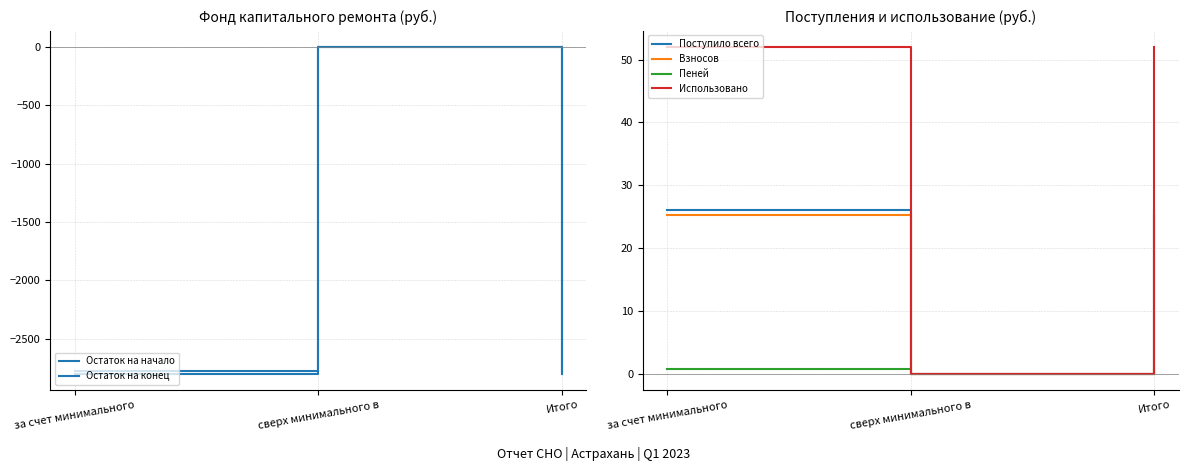

Reading left to right, what are all the values shown in this chart?

Остаток на начало: за счет минимального=-2775.6	сверх минимального в=0.0	Итого=-2775.6
Остаток на конец: за счет минимального=-2801.6	сверх минимального в=0.0	Итого=-2801.6
Поступило всего: за счет минимального=26.1	сверх минимального в=0.0	Итого=26.1
Взносов: за счет минимального=25.3	сверх минимального в=0.0	Итого=25.3
Пеней: за счет минимального=0.8	сверх минимального в=0.0	Итого=0.8
Использовано: за счет минимального=52.0	сверх минимального в=0.0	Итого=52.0